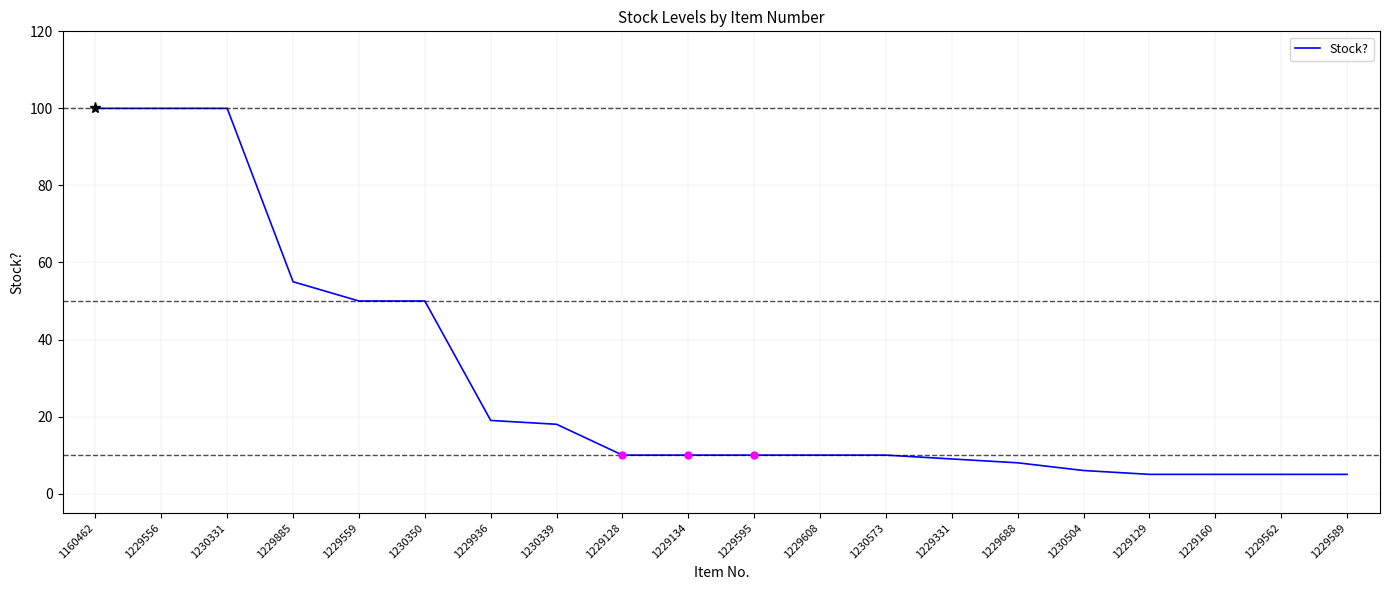

What is the minimum value shown in the chart?

5